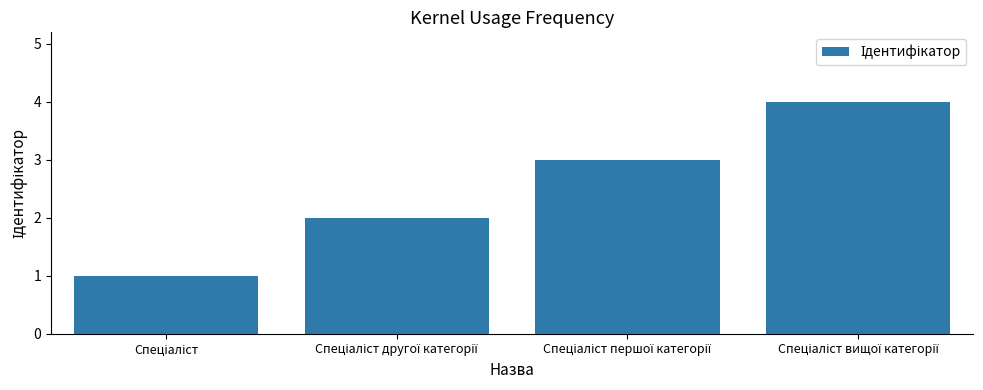

What is the greatest value displayed?

4